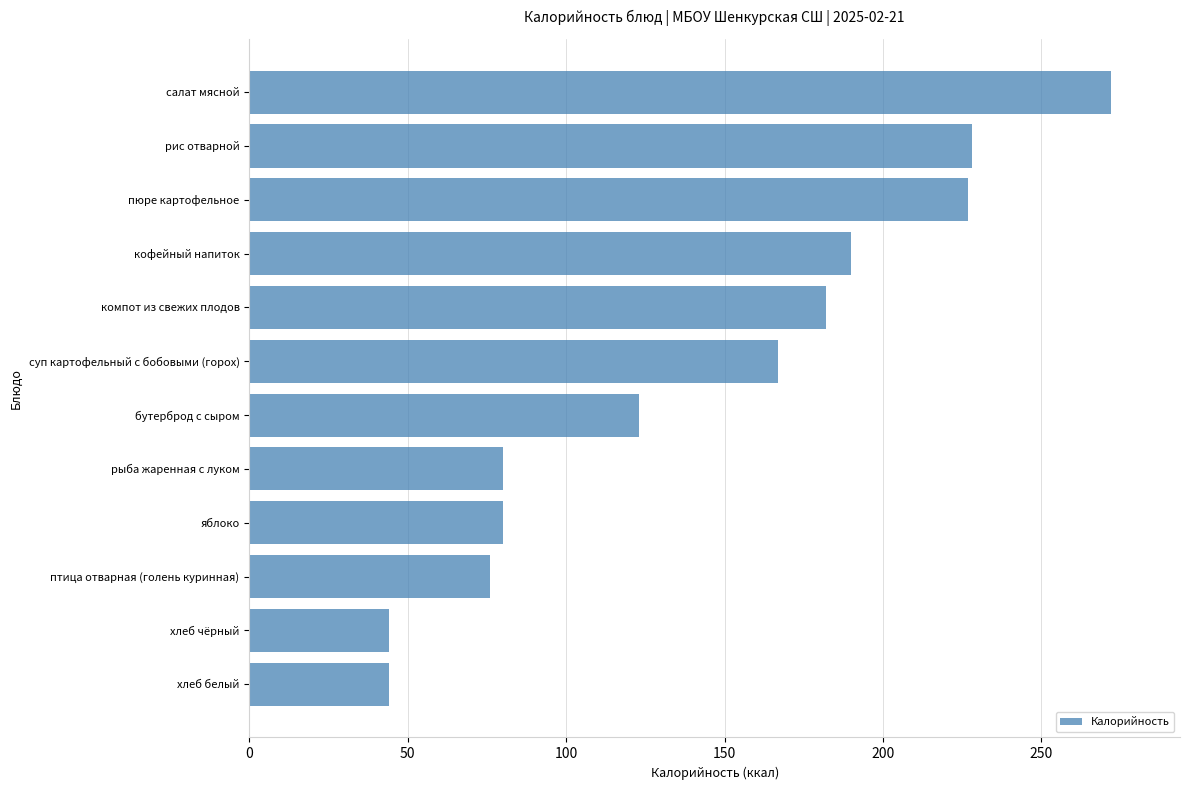

What is the average value?

143